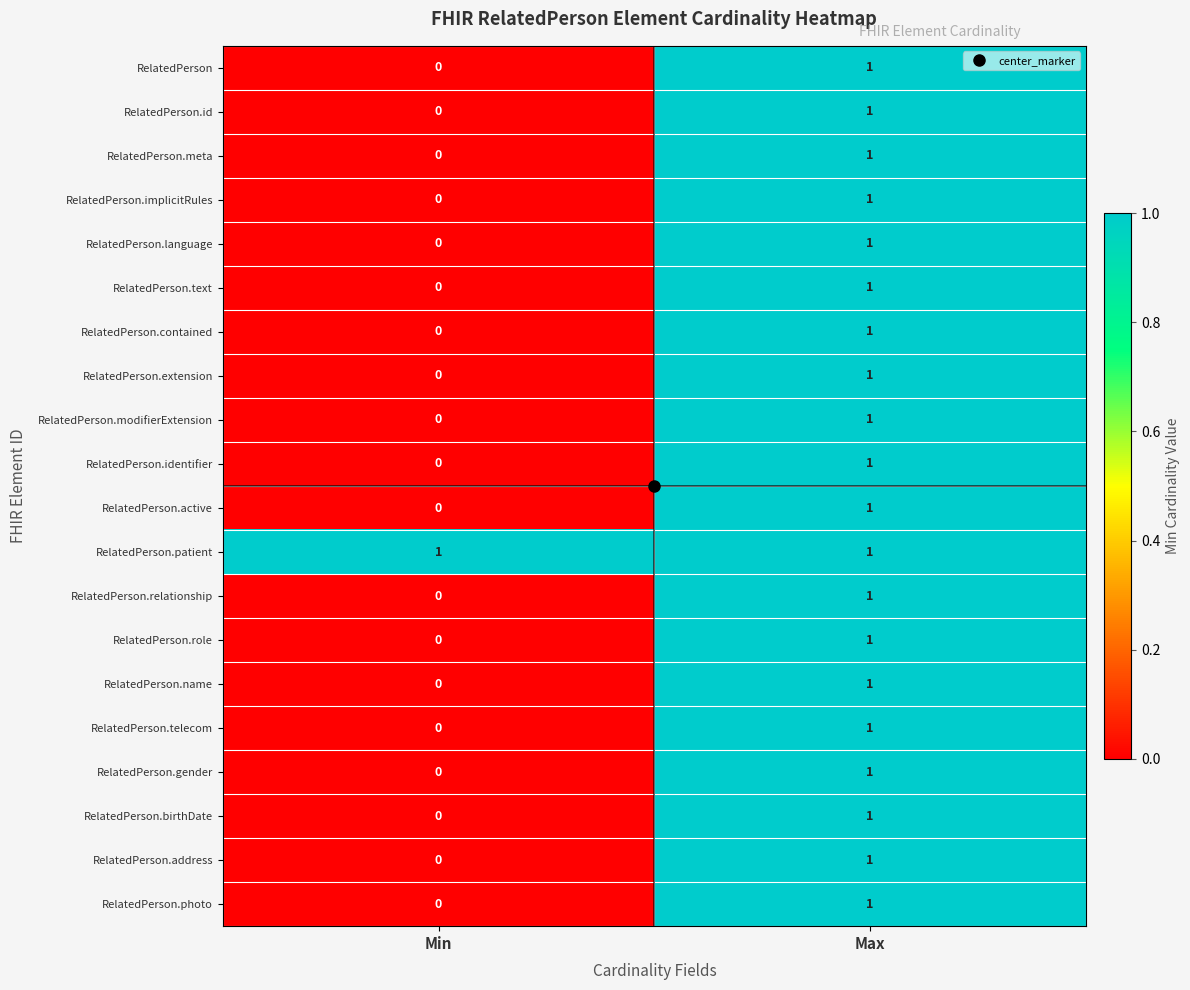

Where is RelatedPerson.identifier nearest to the value 0?

Min